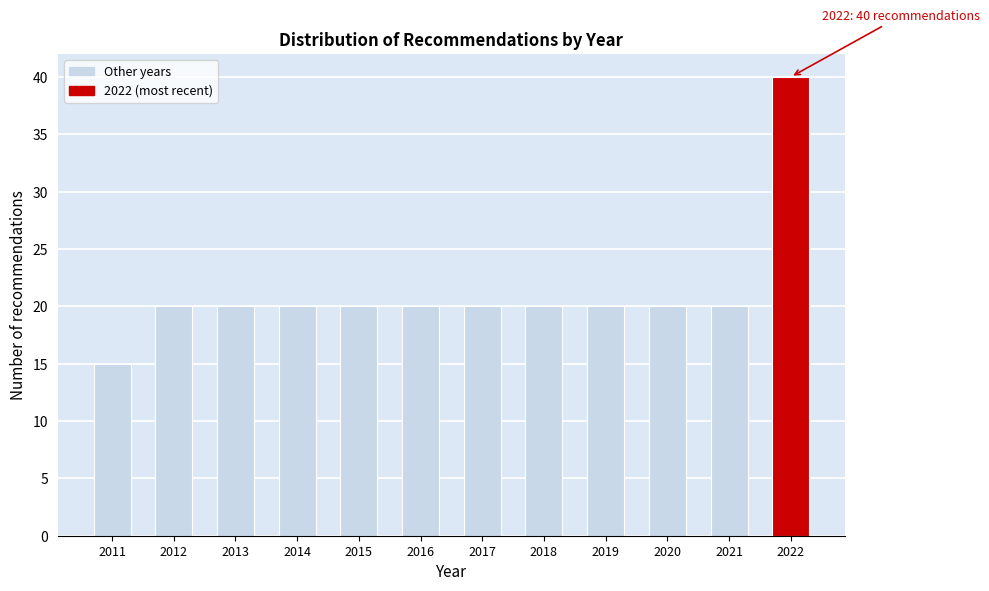

Reading right to left, list all the values displayed in this chart.

2022=40	2021=20	2020=20	2019=20	2018=20	2017=20	2016=20	2015=20	2014=20	2013=20	2012=20	2011=15